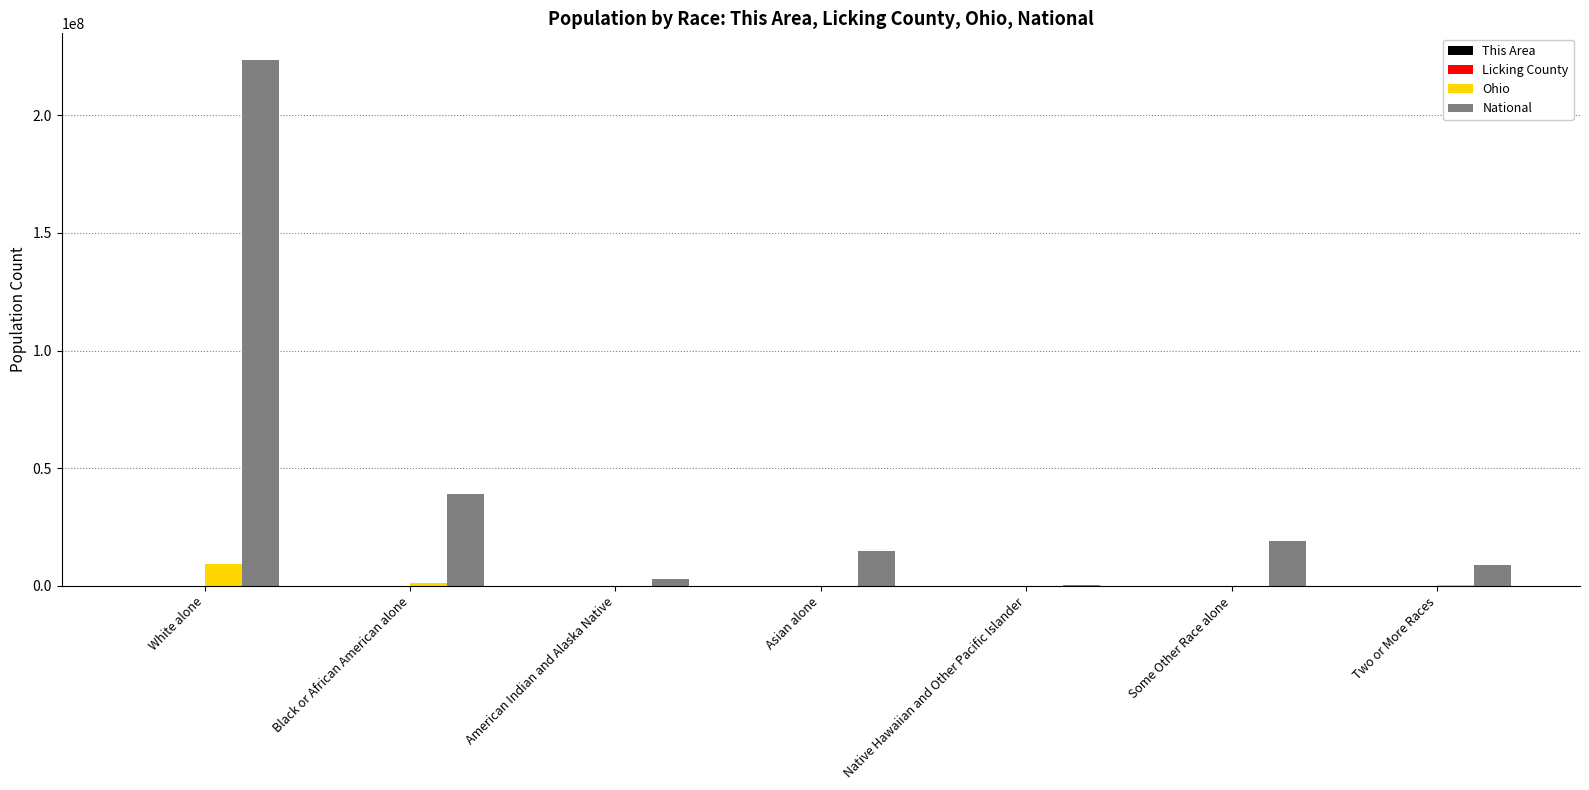

At which category is the sum across all series the highest?

White alone